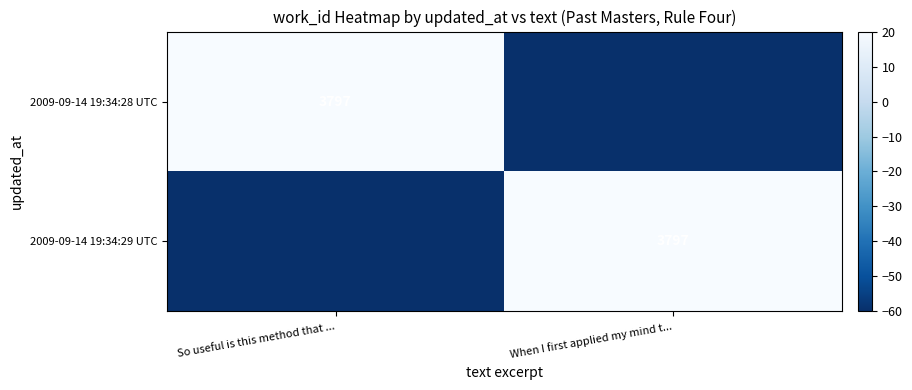

The 2009-09-14 19:34:28 UTC series shows 3797 at So useful is this method that .... True or false?

True